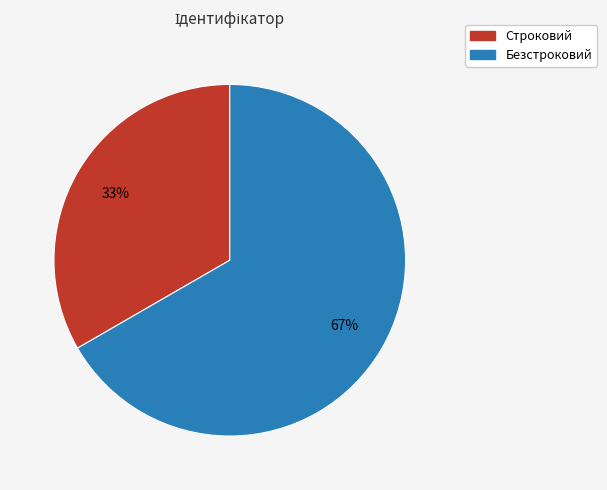

Does Строковий represent more than half of the total?

No